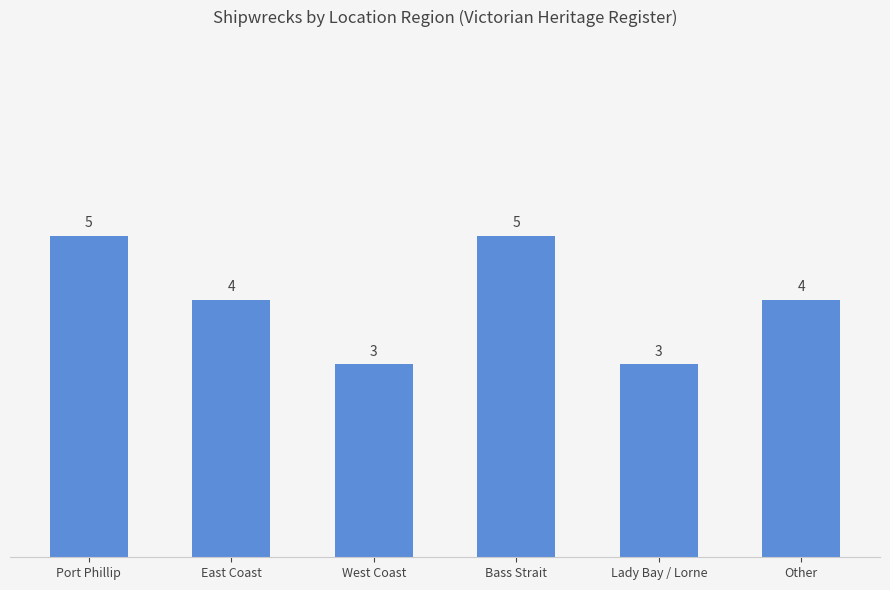

Reading left to right, extract all data points from this chart.

5	4	3	5	3	4